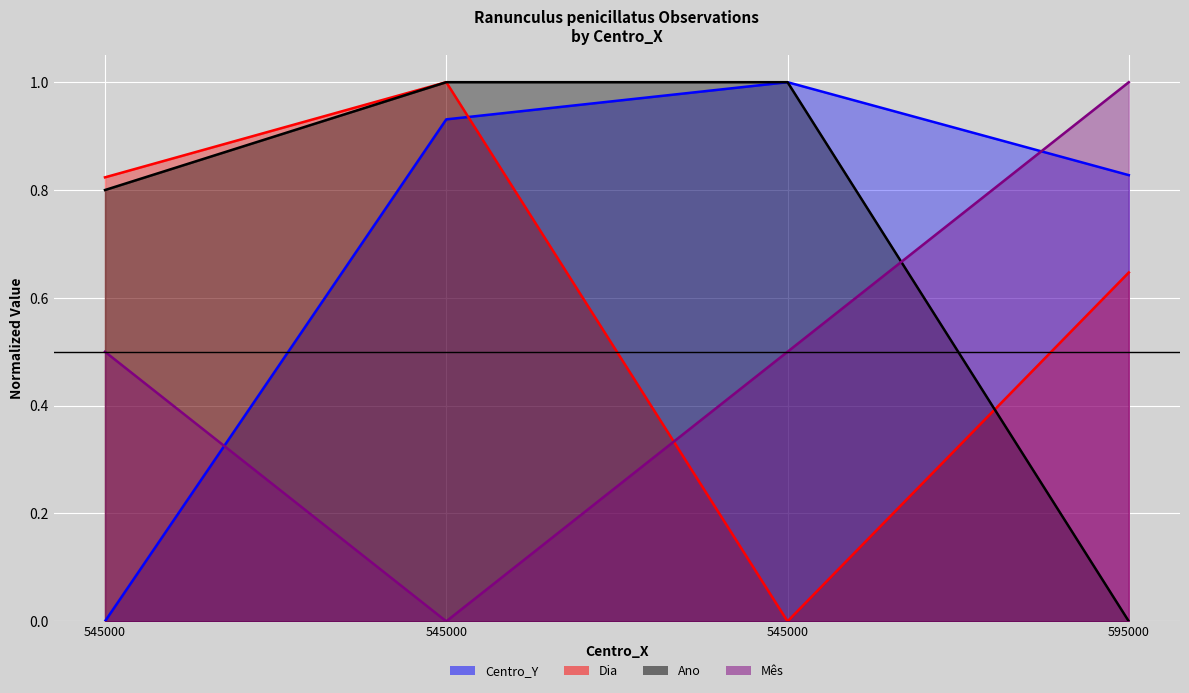

What is the maximum value for Mês line?

1.0